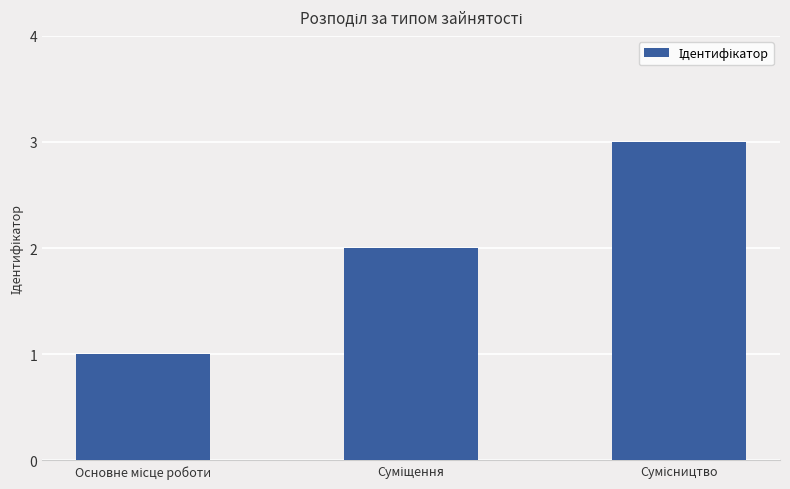

What is the greatest value displayed?

3